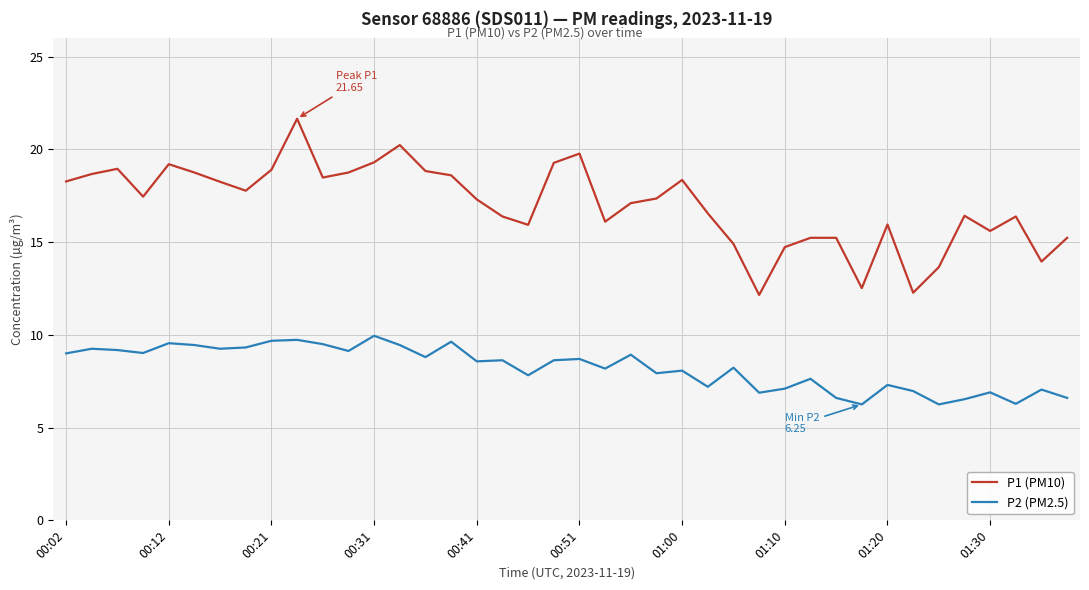

Which series has the largest total across all categories?

P1 (PM10)